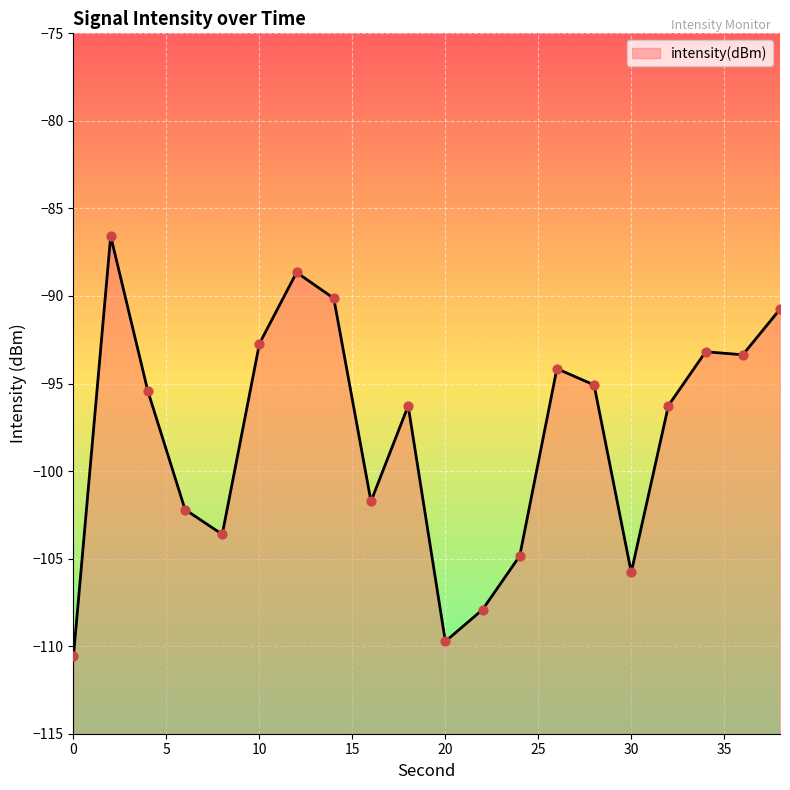

Between 8 and 2, which is larger?

2